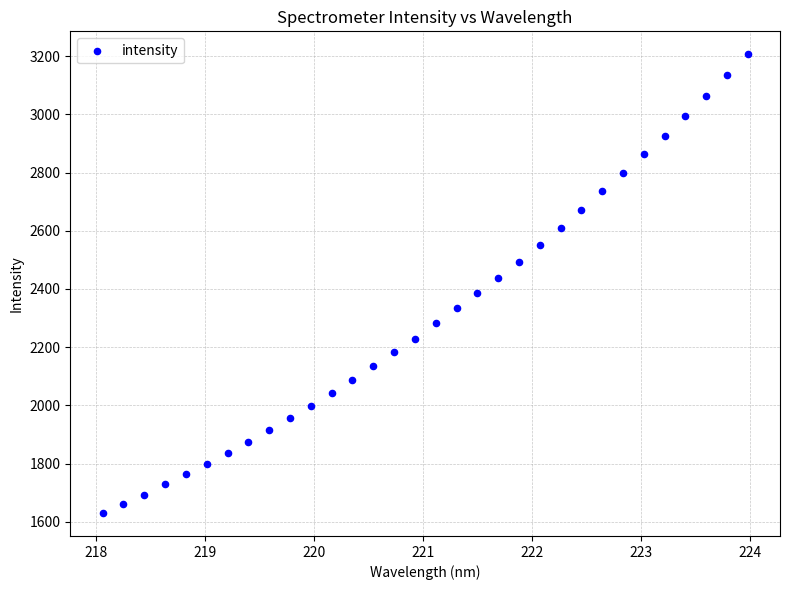

What is the range of Y values (max minus min)?

1576.7